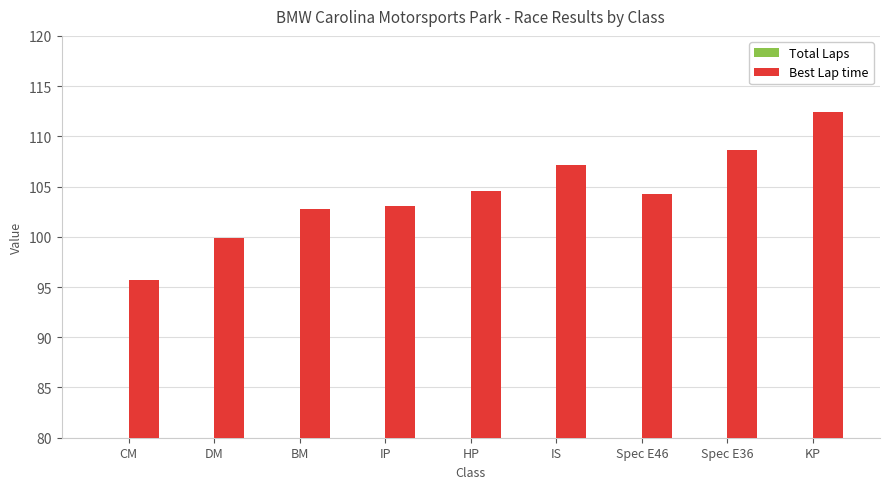

At which label does Best Lap time reach its peak?

KP